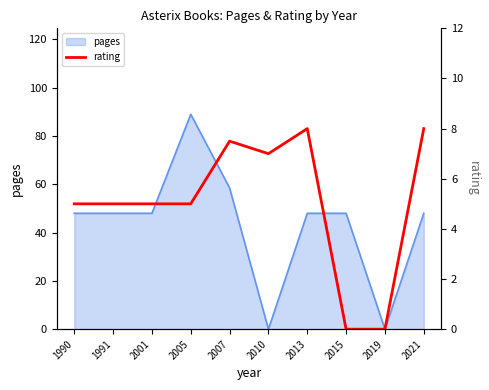

How many lines are shown in the chart?

1